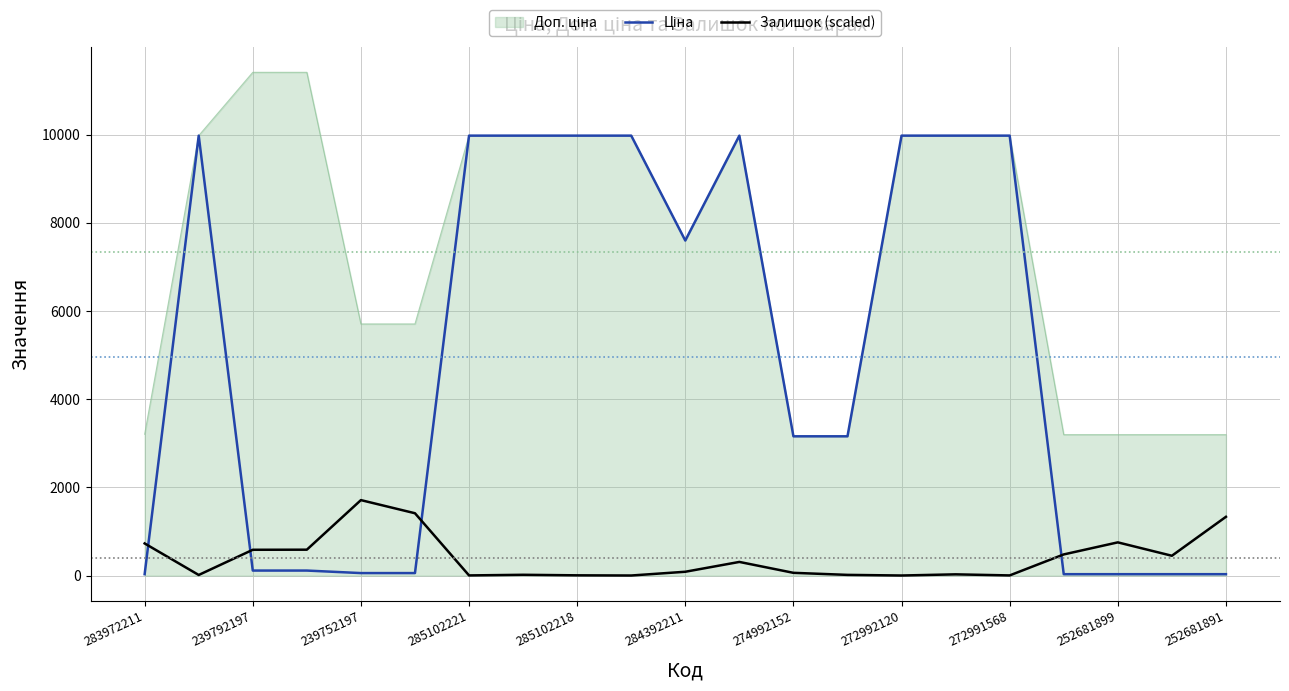

What is the maximum value shown in the chart?

11410.0